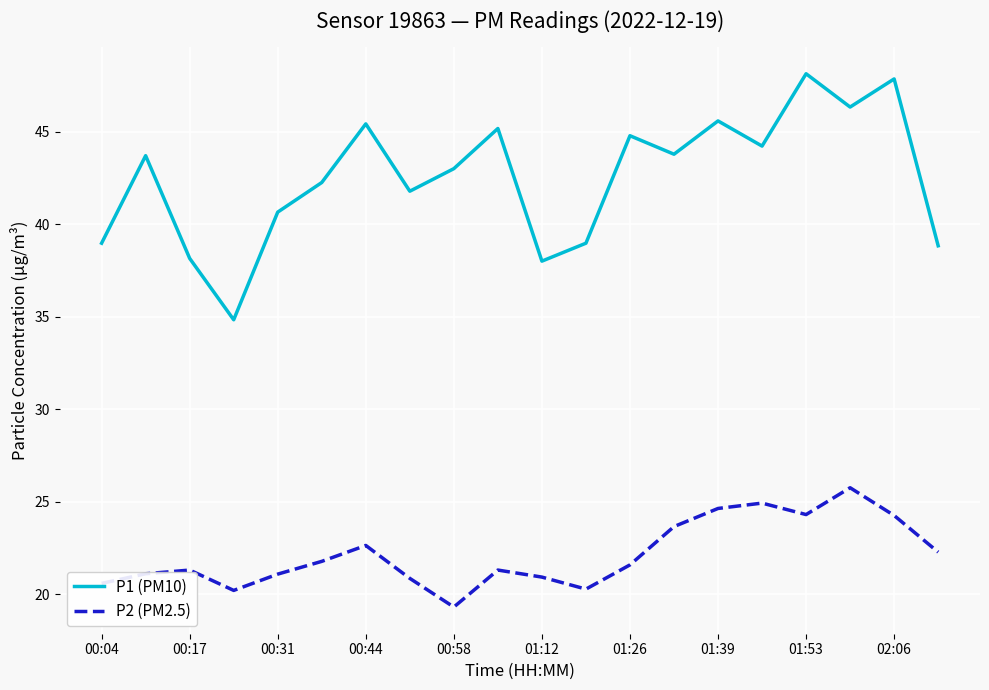

Which series has the largest range (max minus min)?

P1 (PM10)